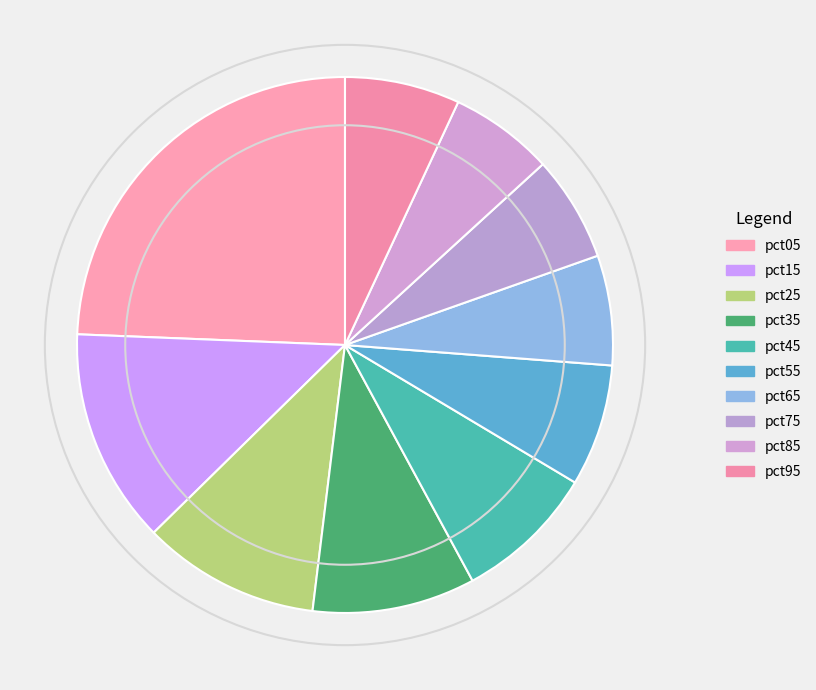

Rank the categories by value from lowest to highest.

pct85, pct75, pct65, pct95, pct55, pct45, pct35, pct25, pct15, pct05